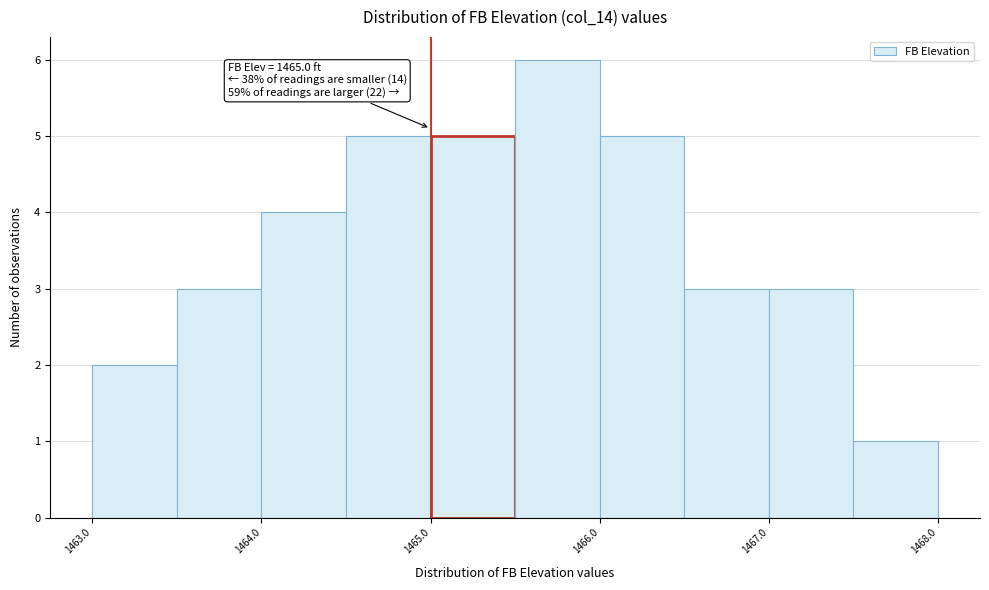

Over which range of the x-axis is the bar tallest?

1465.5 to 1466.0